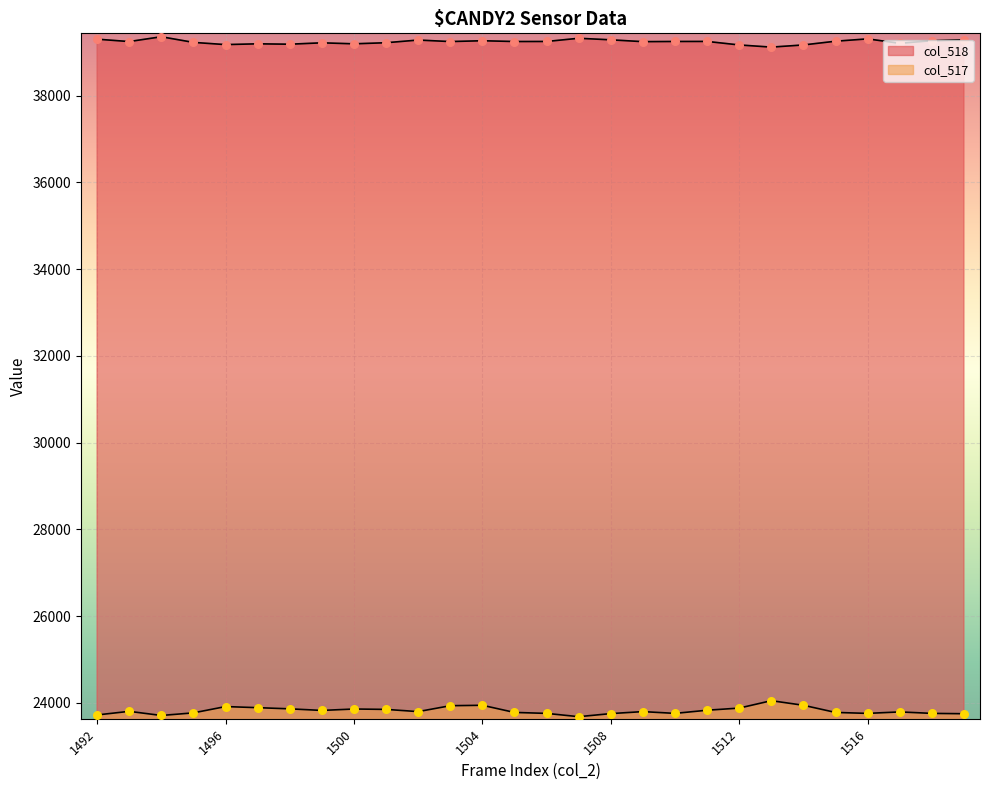

Is the value of col_518 at 1519 greater than the value of col_517 at 1513?

Yes